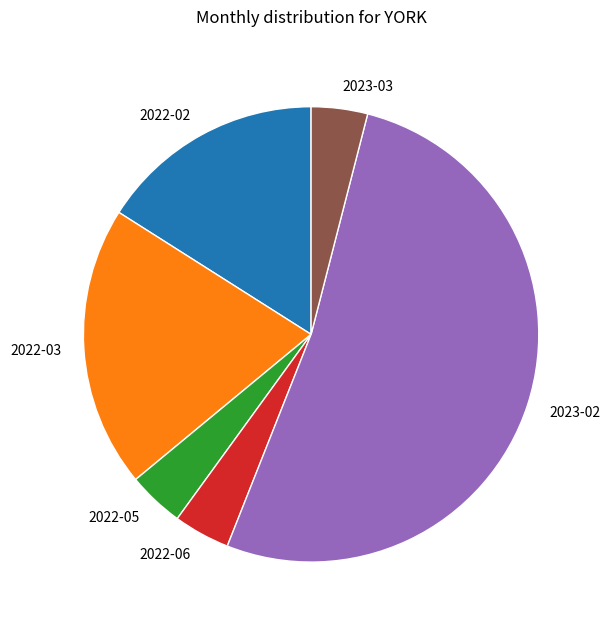

Which category has the biggest portion of the pie?

2023-02